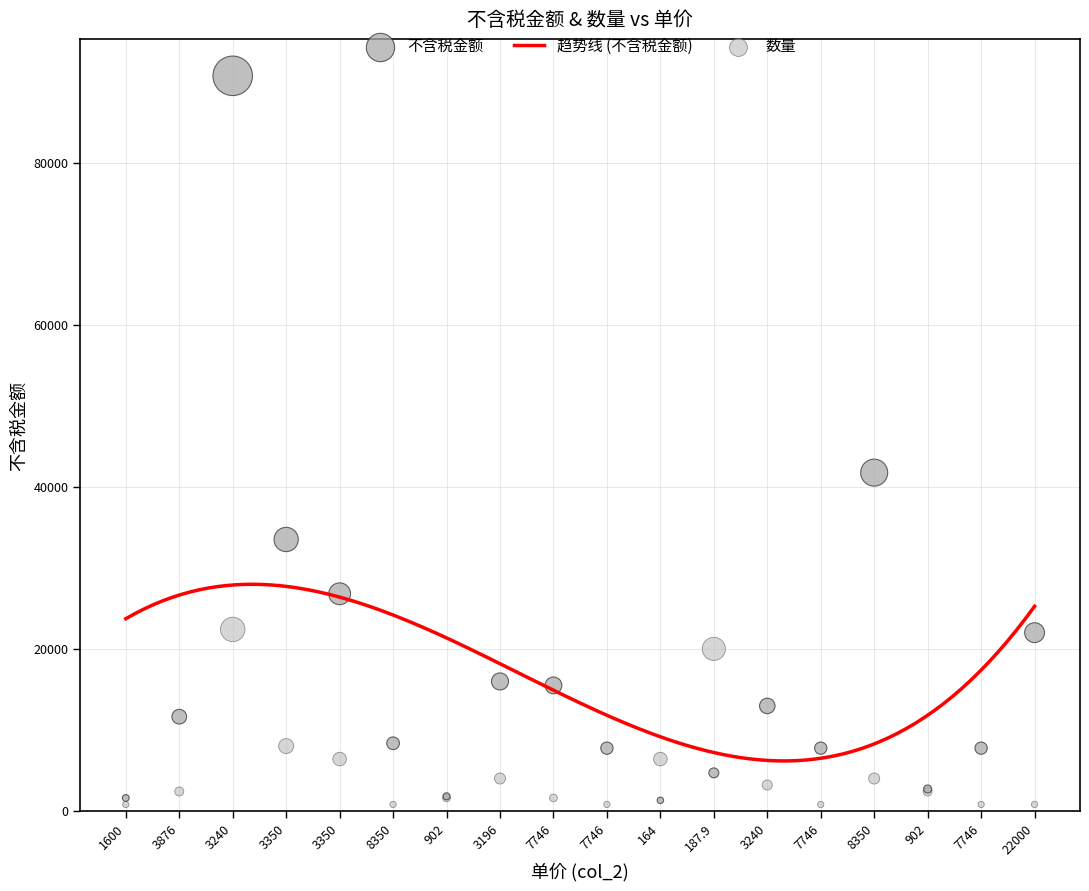

Is the value of 不含税金额 at 902 greater than the value of 数量 at 8350?

Yes